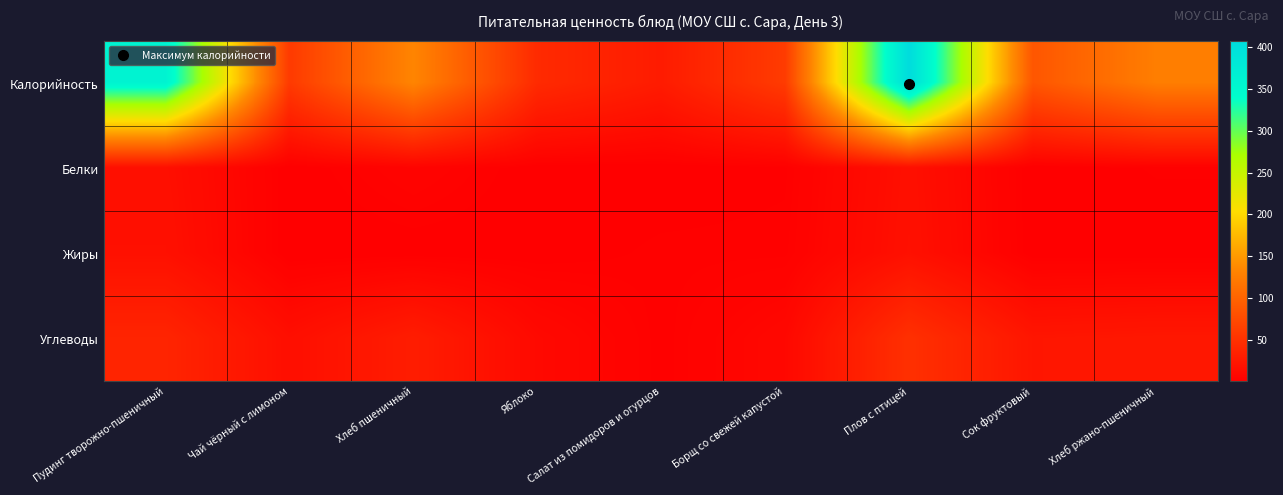

Reading right to left, transcribe all the data shown in this chart.

Калорийность: Хлеб ржано-пшеничный=126.7	Сок фруктовый=86.4	Плов с птицей=407.6	Борщ со свежей капустой=59.6	Салат из помидоров и огурцов=28.1	Яблоко=42.7	Хлеб пшеничный=133.2	Чай чёрный с лимоном=58.6	Пудинг творожно-пшеничный=361.5
Белки: Хлеб ржано-пшеничный=1.9	Сок фруктовый=0.2	Плов с птицей=16.1	Борщ со свежей капустой=1.4	Салат из помидоров и огурцов=0.3	Яблоко=0.4	Хлеб пшеничный=4.6	Чай чёрный с лимоном=0.2	Пудинг творожно-пшеничный=15.5
Жиры: Хлеб ржано-пшеничный=0.4	Сок фруктовый=0.3	Плов с птицей=17.0	Борщ со свежей капустой=2.1	Салат из помидоров и огурцов=2.0	Яблоко=0.4	Хлеб пшеничный=0.5	Чай чёрный с лимоном=0.1	Пудинг творожно-пшеничный=16.9
Углеводы: Хлеб ржано-пшеничный=23.9	Сок фруктовый=22.2	Плов с птицей=48.5	Борщ со свежей капустой=8.8	Салат из помидоров и огурцов=1.7	Яблоко=10.0	Хлеб пшеничный=29.5	Чай чёрный с лимоном=15.2	Пудинг творожно-пшеничный=37.0